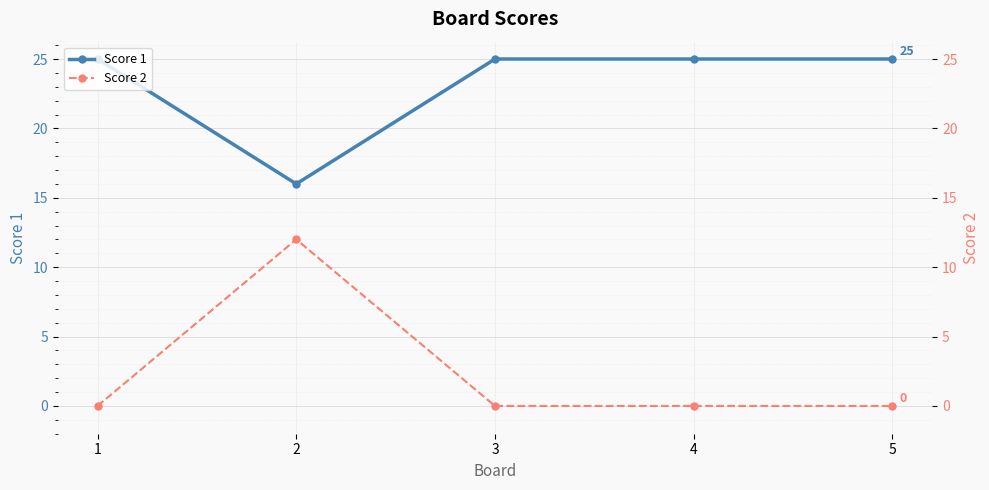

What is the value of the Score 2 point at the 2nd from the left?

12